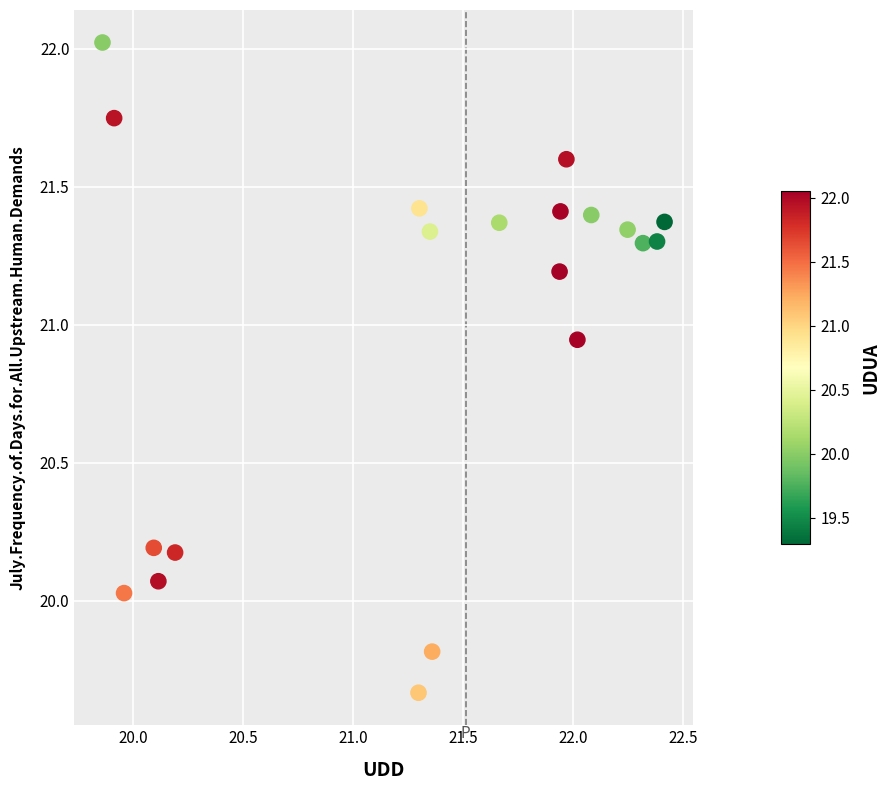

What is the range of Y values (max minus min)?

2.4